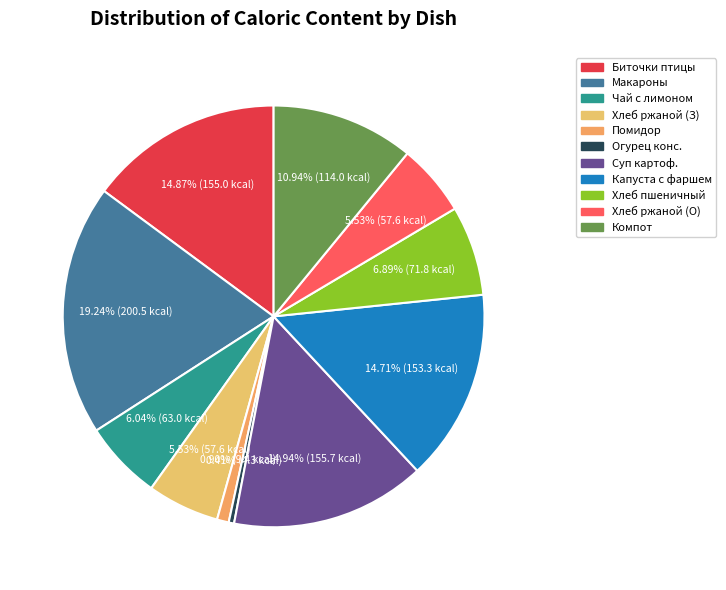

Does any single category account for the majority?

No